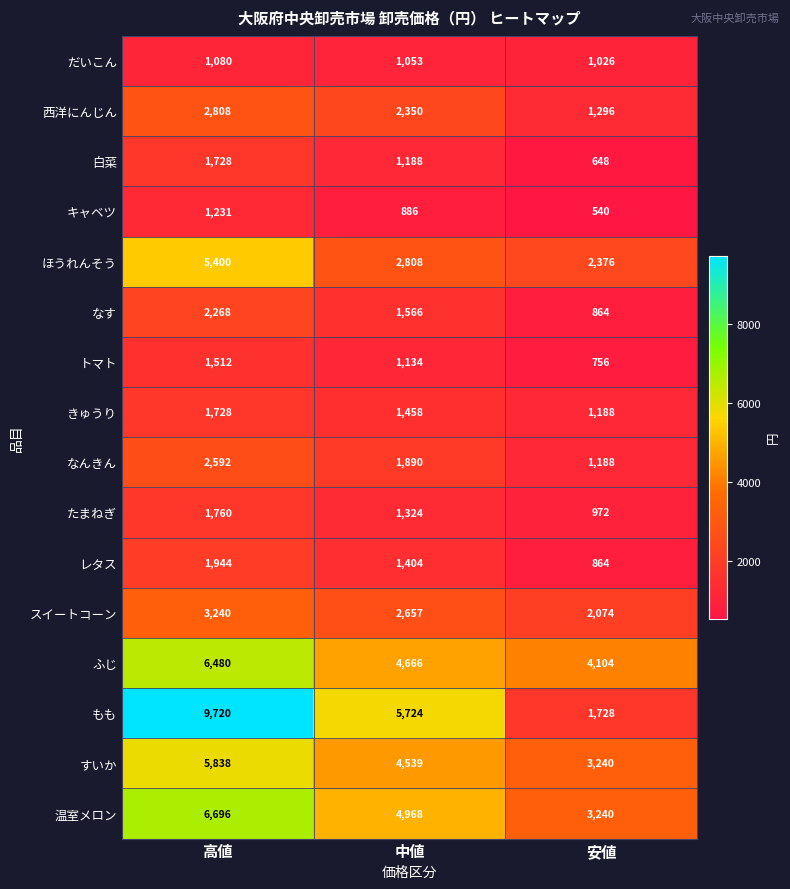

What is the difference between the maximum and second lowest values in the 白菜 series?

540